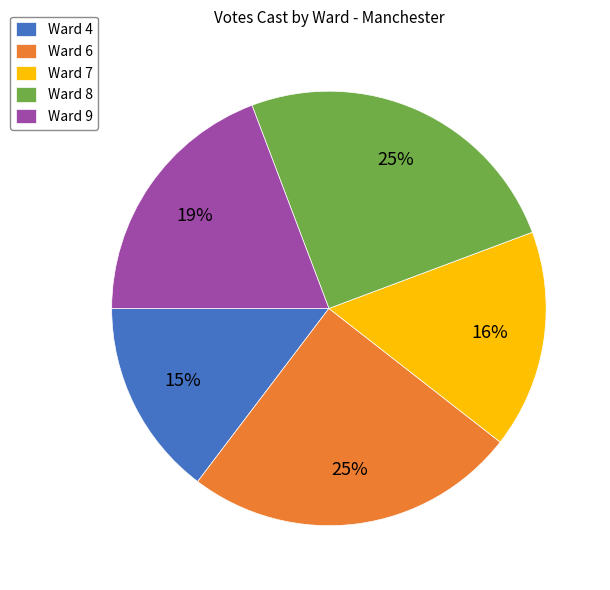

To the nearest percent, what is the average slice percentage?

20%